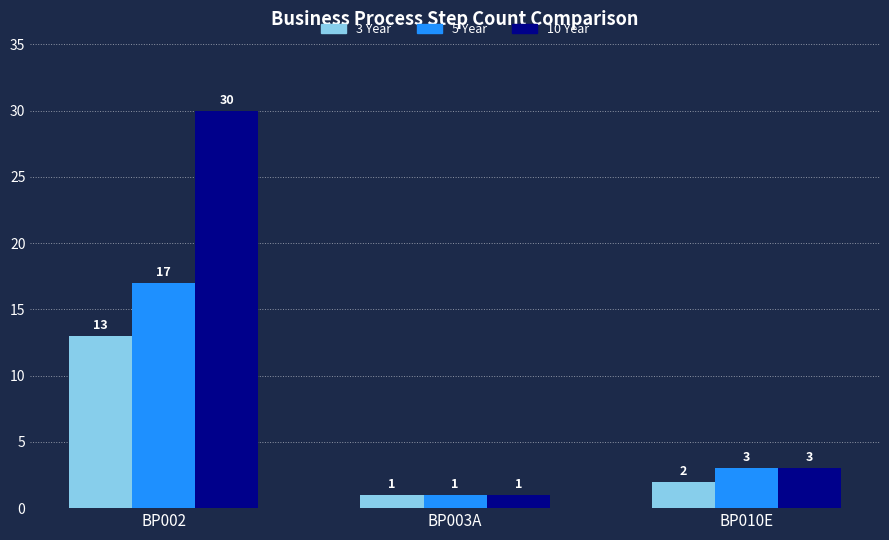

Which series changed the most between BP002 and BP010E?

10 Year